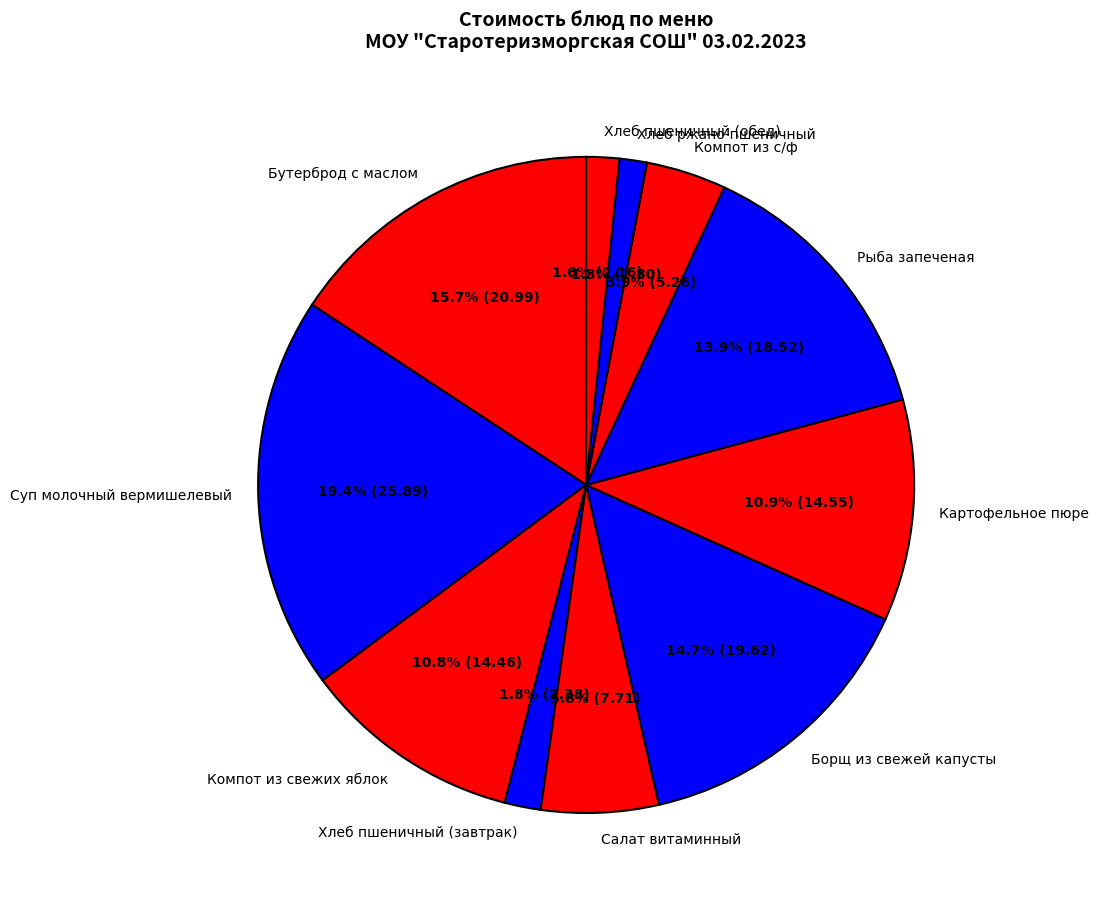

Does Компот из с/ф account for over 50% of the chart?

No